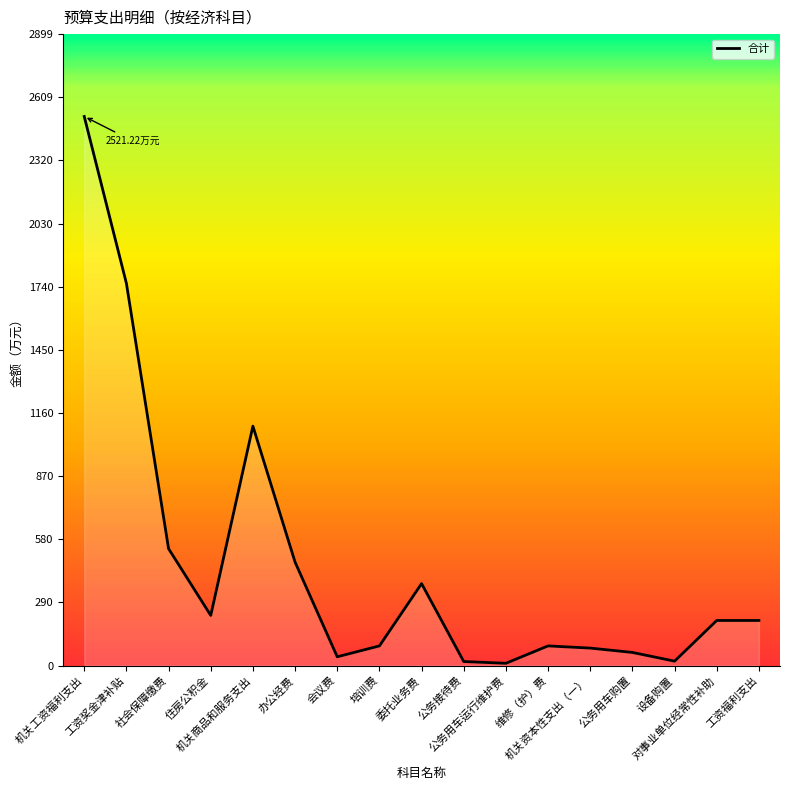

What value does the data have at 机关商品和服务支出?

1099.2